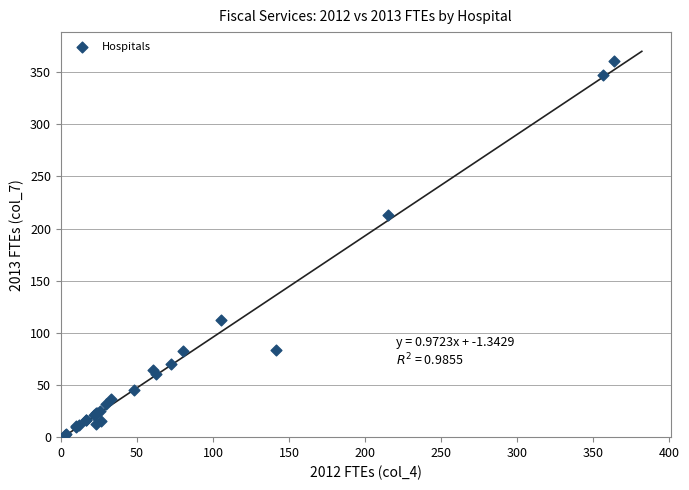

What Y value in the scatter plot is closest to 181?

213.5